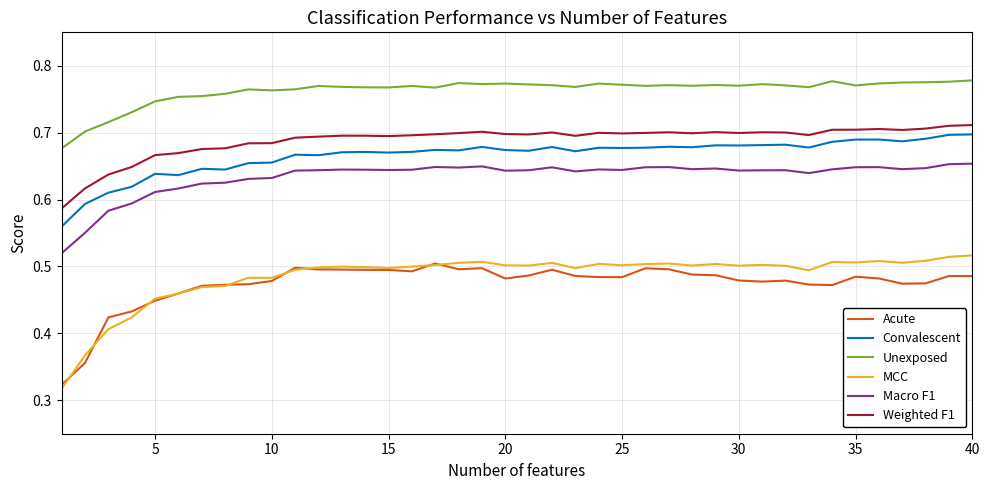

Which series has the widest spread of values?

MCC